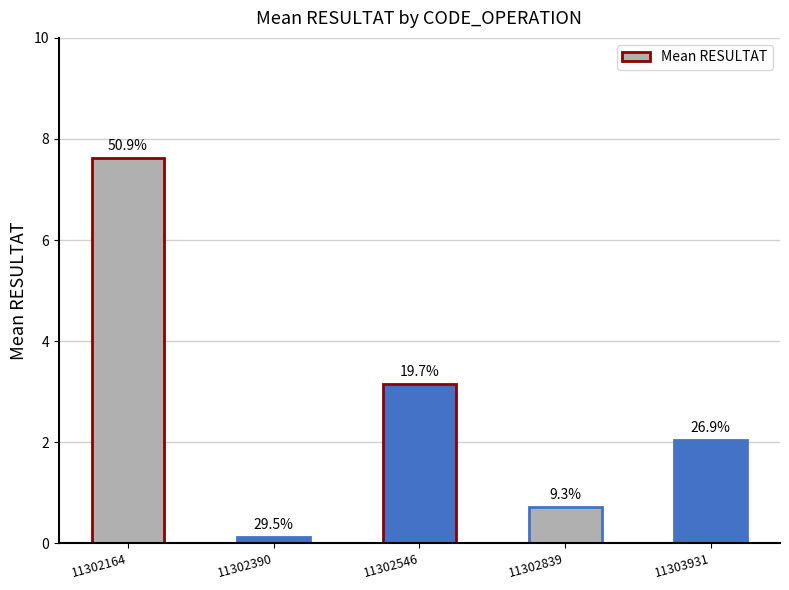

How many bars are there in total?

5